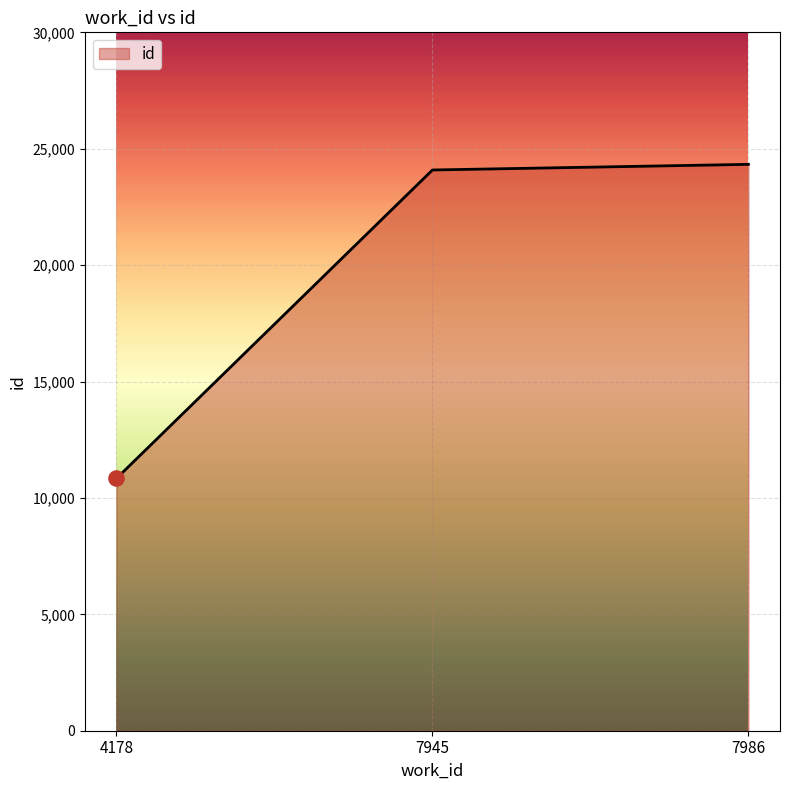

Approximately how many times larger is the value at 7986 compared to 4178?

2.2